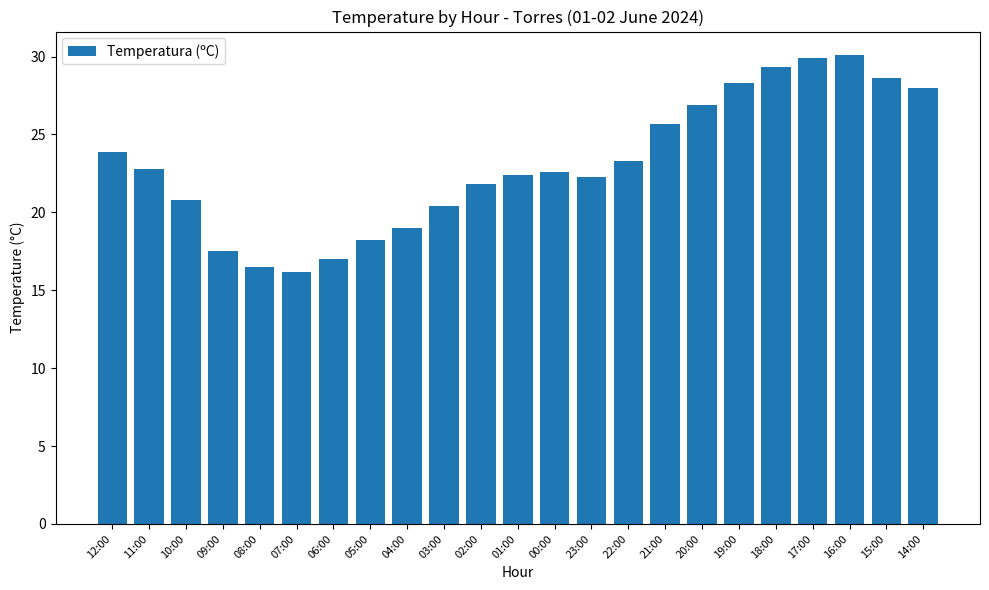

Is it true that the value at 09:00 is 8.2?

False